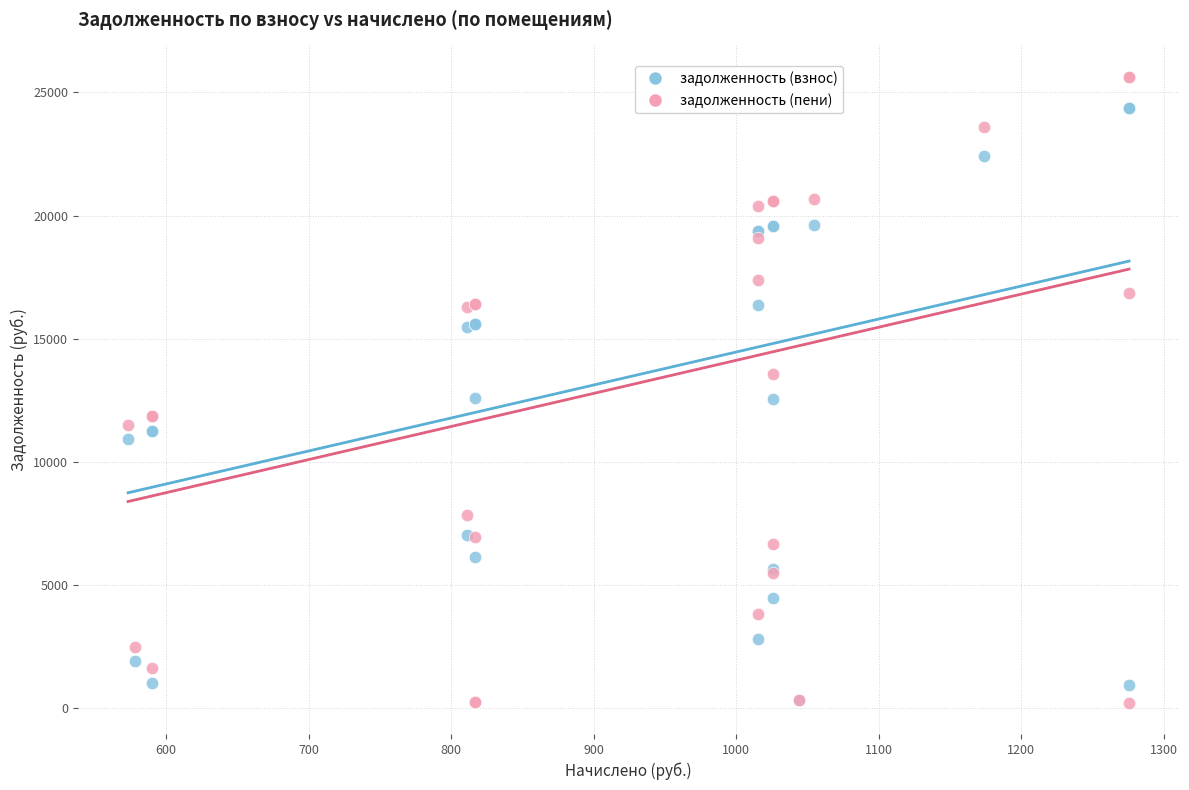

Which series contains the highest Y value?

задолженность (пени)